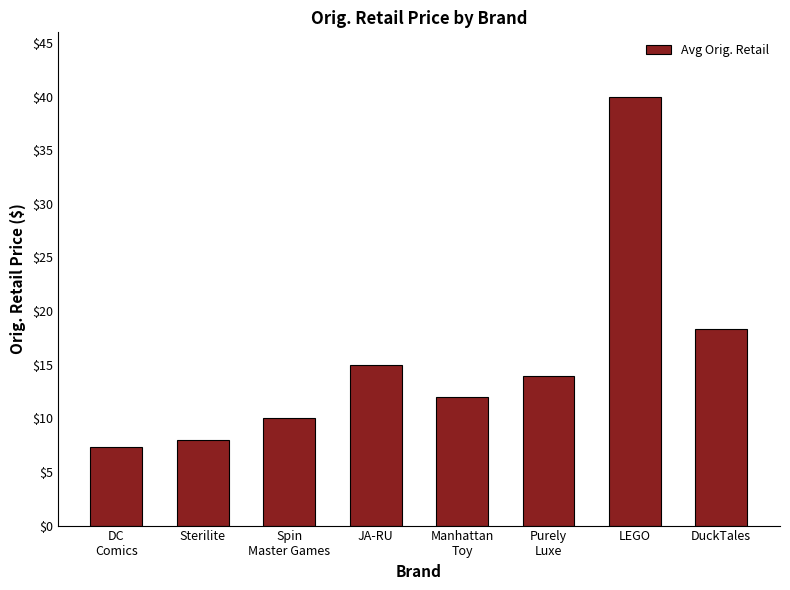

Reading left to right, list all the values displayed in this chart.

7.3	8.0	10.0	15.0	12.0	14.0	40.0	18.3